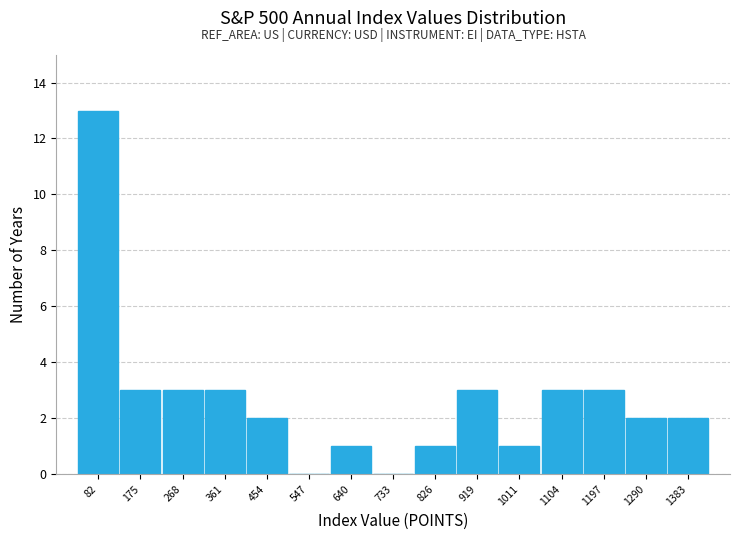

Reading left to right, extract all data points from this chart.

82=13	175=3	268=3	361=3	454=2	547=0	640=1	733=0	826=1	919=3	1011=1	1104=3	1197=3	1290=2	1383=2